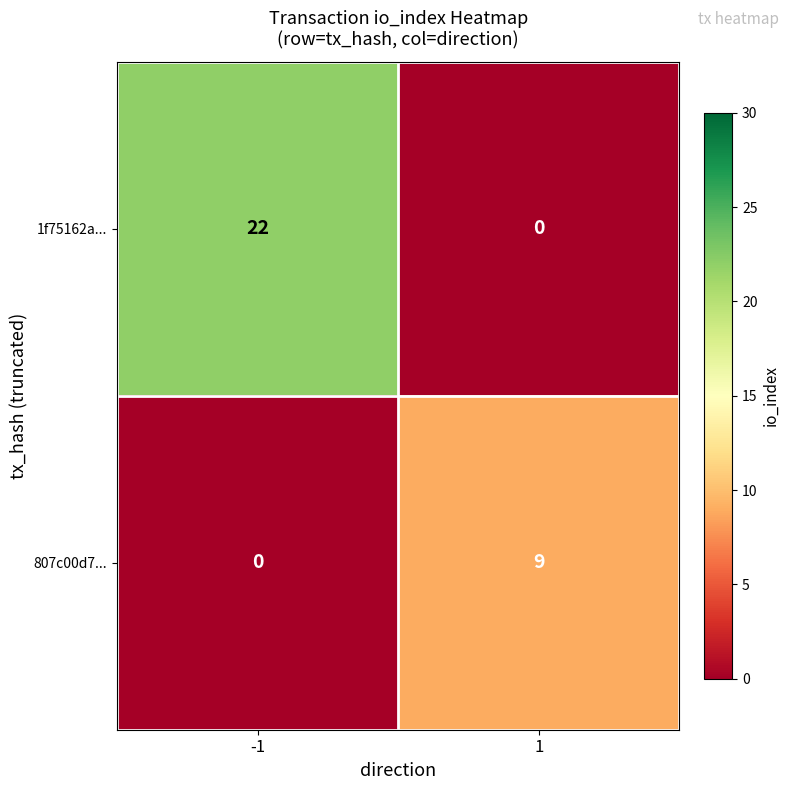

What is the greatest value displayed?

22